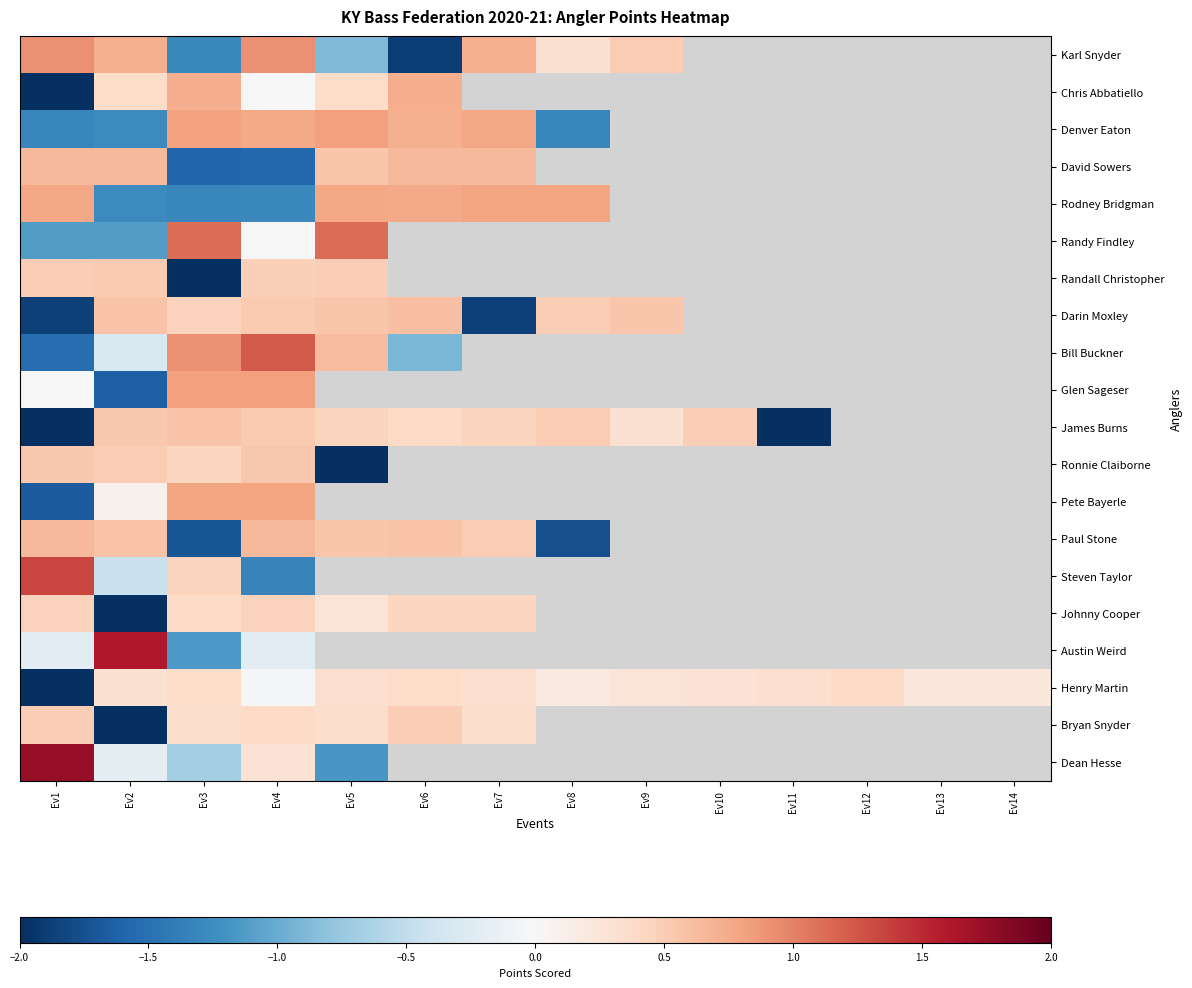

How many values in Dean Hesse are above zero?

2